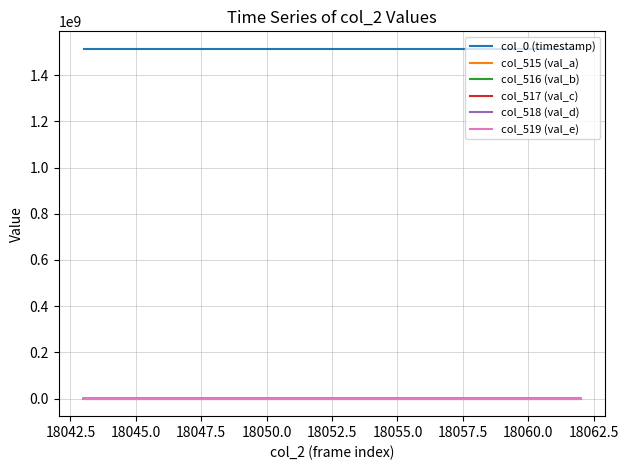

True or false: col_0 (timestamp) and col_515 (val_a) cross at least once.

False